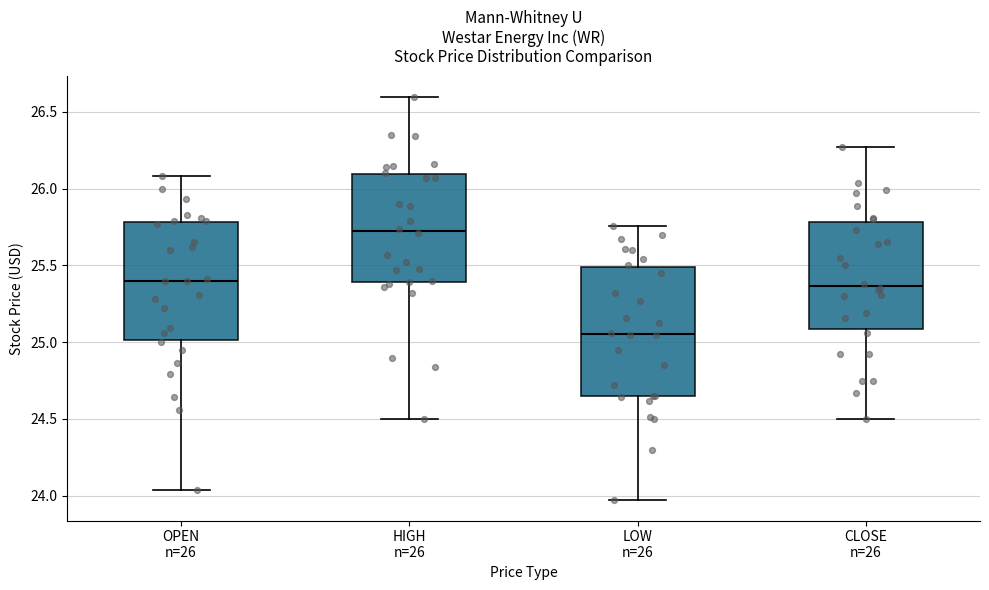

Reading left to right, read every box against the y-axis: the position of its median line, the range the box covers, and the ends of its whiskers. The values are not printed on the chart, so give them approximately, as read against the axis.

OPEN n=26: median 25.40, box 25.00 to 25.80, whiskers 24.05 to 26.10
HIGH n=26: median 25.70, box 25.40 to 26.10, whiskers 24.50 to 26.60
LOW n=26: median 25.05, box 24.65 to 25.50, whiskers 23.95 to 25.75
CLOSE n=26: median 25.35, box 25.10 to 25.80, whiskers 24.50 to 26.25